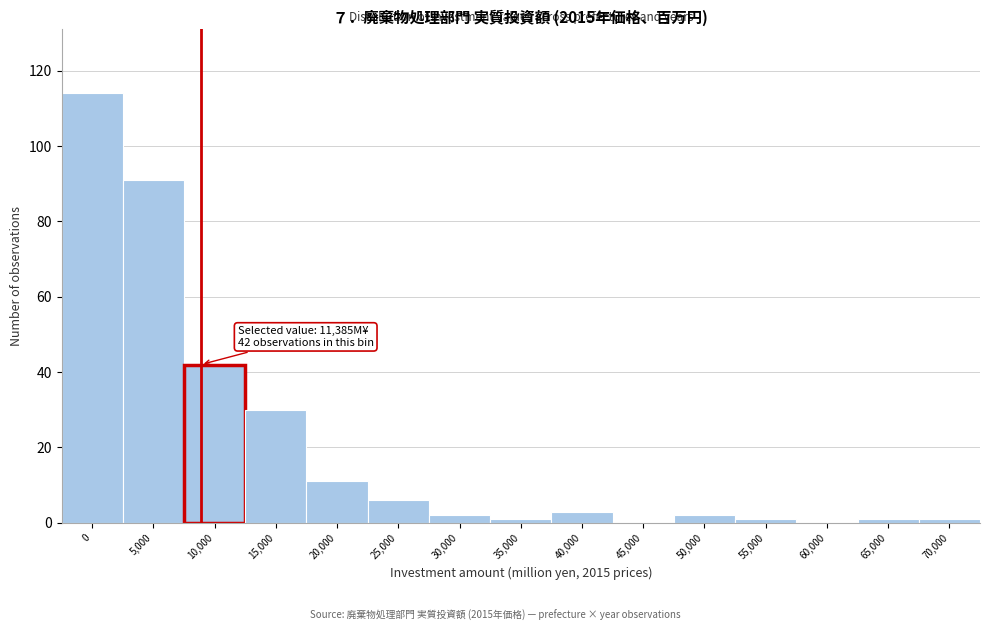

Reading left to right, transcribe all the data shown in this chart.

0=114	5,000=91	10,000=42	15,000=30	20,000=11	25,000=6	30,000=2	35,000=1	40,000=3	45,000=0	50,000=2	55,000=1	60,000=0	65,000=1	70,000=1